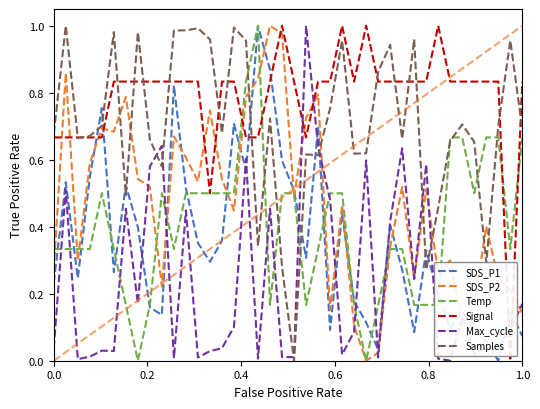

Which series has the largest total across all categories?

Signal